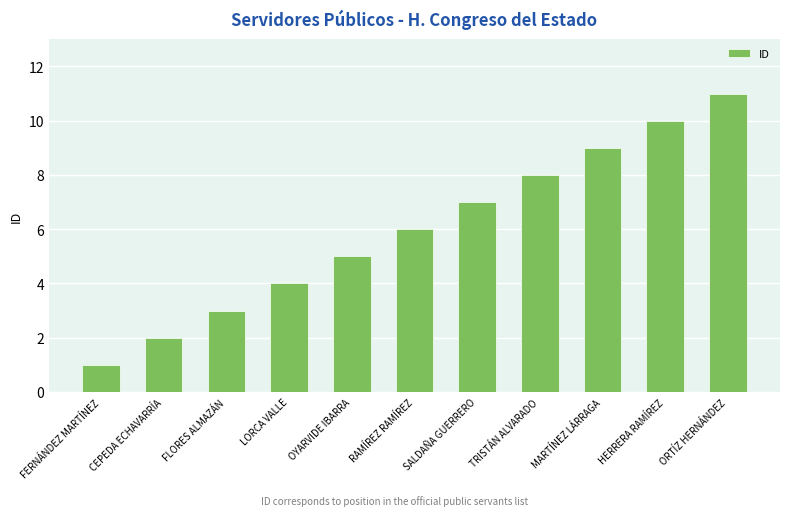

True or false: the data shows 4 at LORCA VALLE.

True